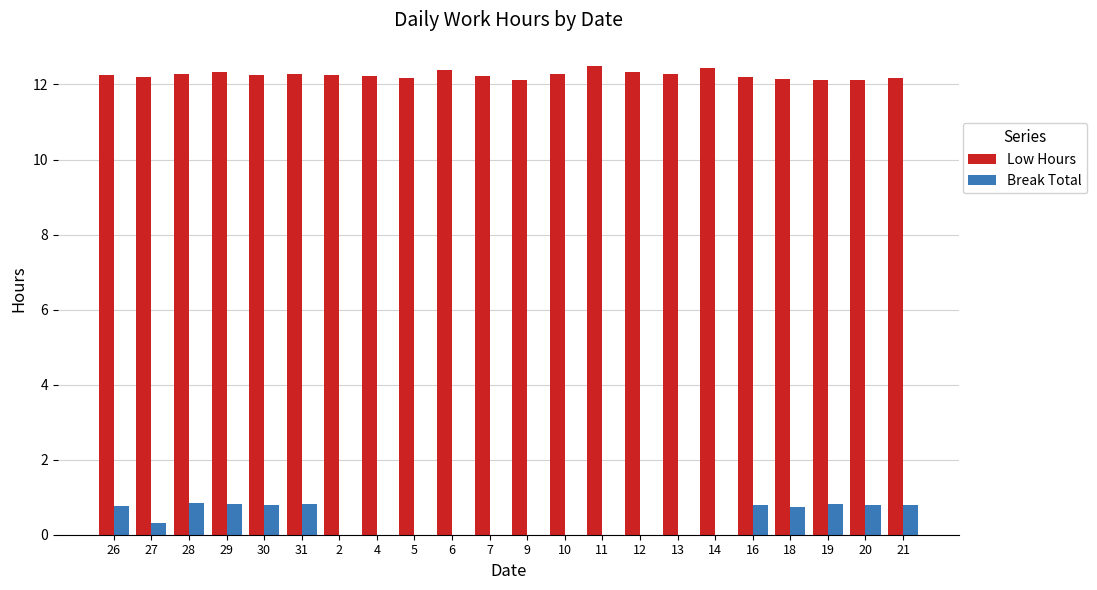

Read the Low Hours value at 21.

12.2